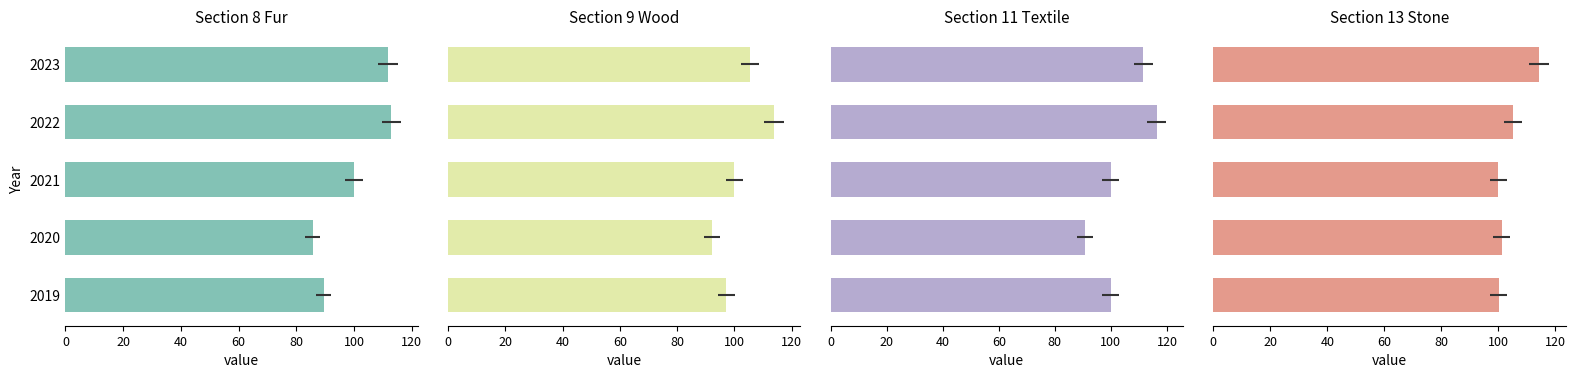

Which series changed the most between 2020 and 2022?

Section 8 Fur